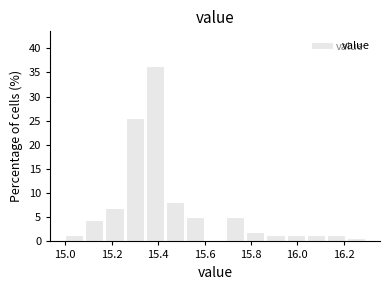

Reading left to right, transcribe this chart: for each bar, give the range it covers on the x-axis and its height. Neither the bar edges nor the heights are printed on the chart, so give them approximately, as read against the axes.

15.00 to 15.08: 1.5
15.08 to 15.18: 4.5
15.18 to 15.26: 7.0
15.26 to 15.34: 25.5
15.34 to 15.44: 36.5
15.44 to 15.52: 8.0
15.52 to 15.60: 5.0
15.60 to 15.70: 0
15.70 to 15.78: 5.0
15.78 to 15.86: 2.0
15.86 to 15.96: 1.5
15.96 to 16.04: 1.5
16.04 to 16.12: 1.5
16.12 to 16.22: 1.5
16.22 to 16.30: 0.5